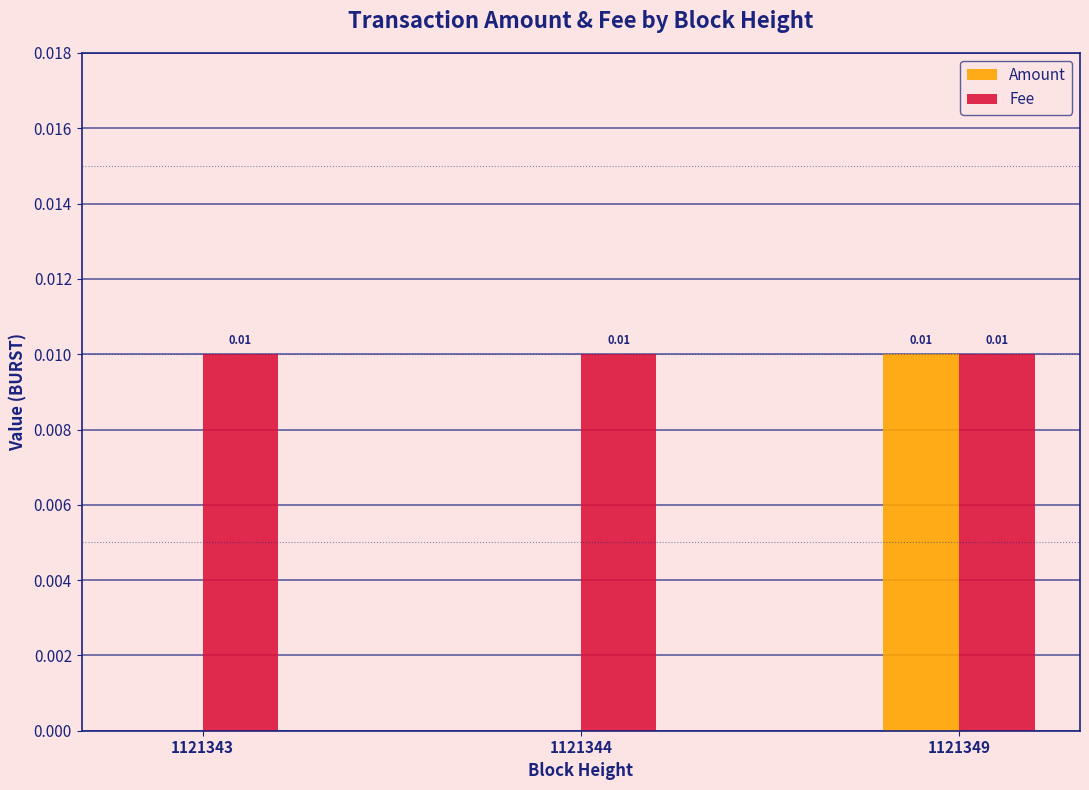

Does the chart contain stacked bars?

No